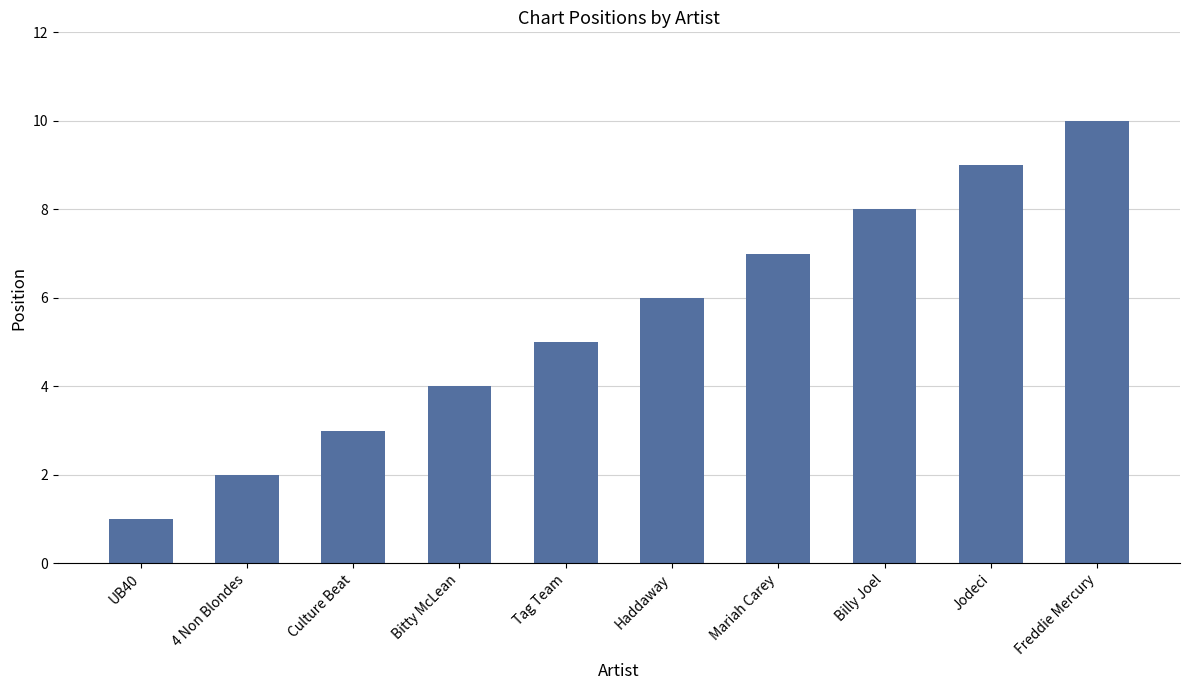

Are the bars grouped side by side (vs. stacked)?

No